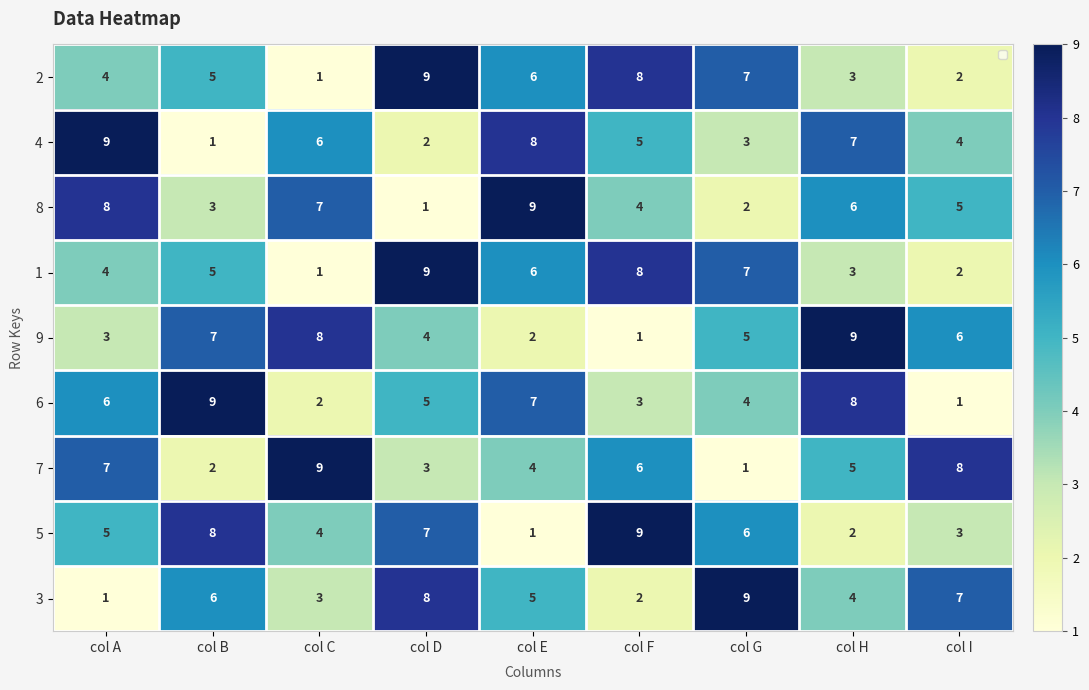

What is the difference between the maximum and minimum values in the 9 series?

8